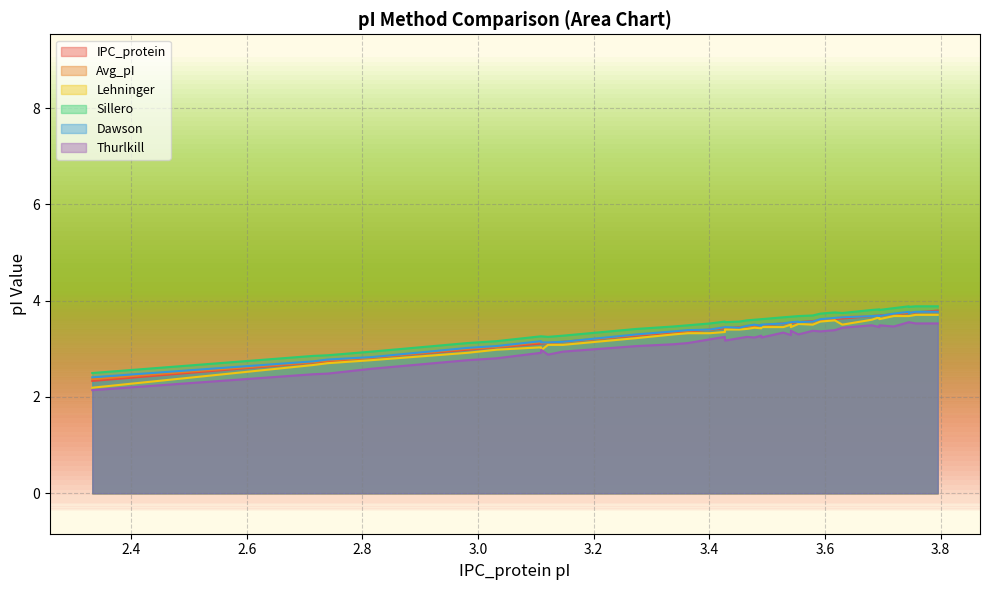

What is the sum of all Sillero values?

133.6